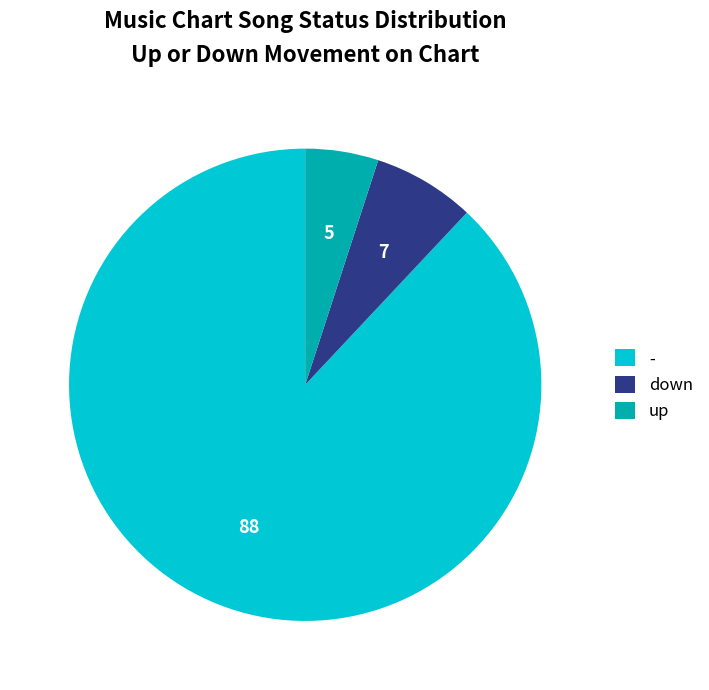

Which has a higher value, - or up?

-